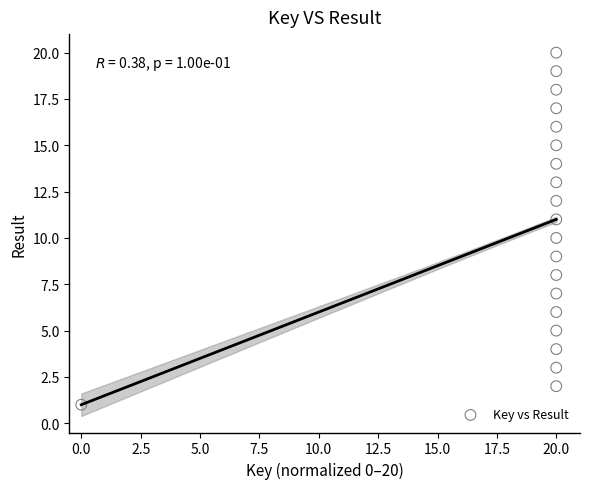

What is the range of Y values (max minus min)?

19